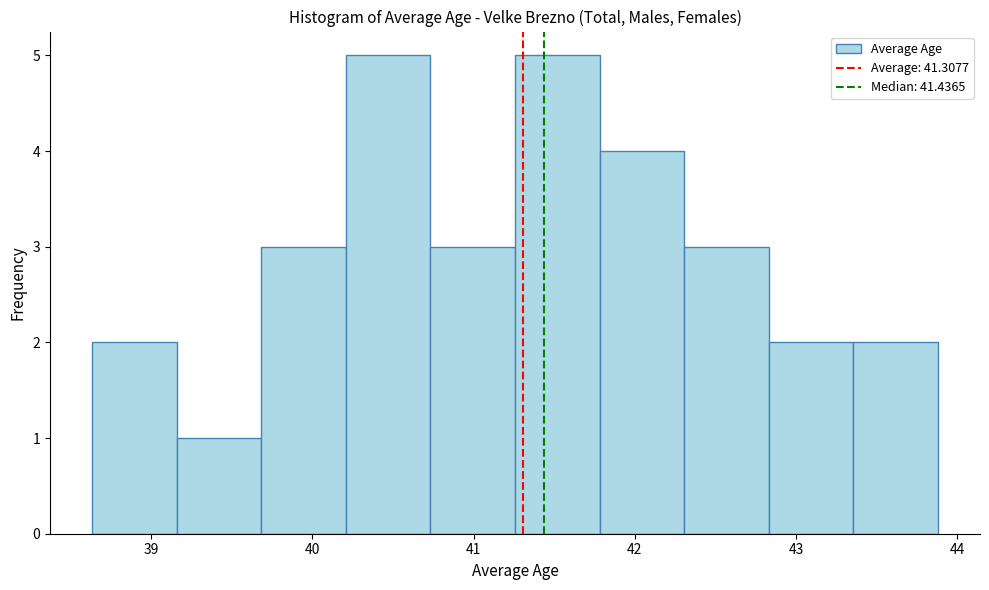

Reading left to right, transcribe this chart: for each bar, give the range it covers on the x-axis and its height. Neither the bar edges nor the heights are printed on the chart, so give them approximately, as read against the axes.

38.6 to 39.2: 2
39.2 to 39.7: 1
39.7 to 40.2: 3
40.2 to 40.7: 5
40.7 to 41.3: 3
41.3 to 41.8: 5
41.8 to 42.3: 4
42.3 to 42.8: 3
42.8 to 43.4: 2
43.4 to 43.9: 2